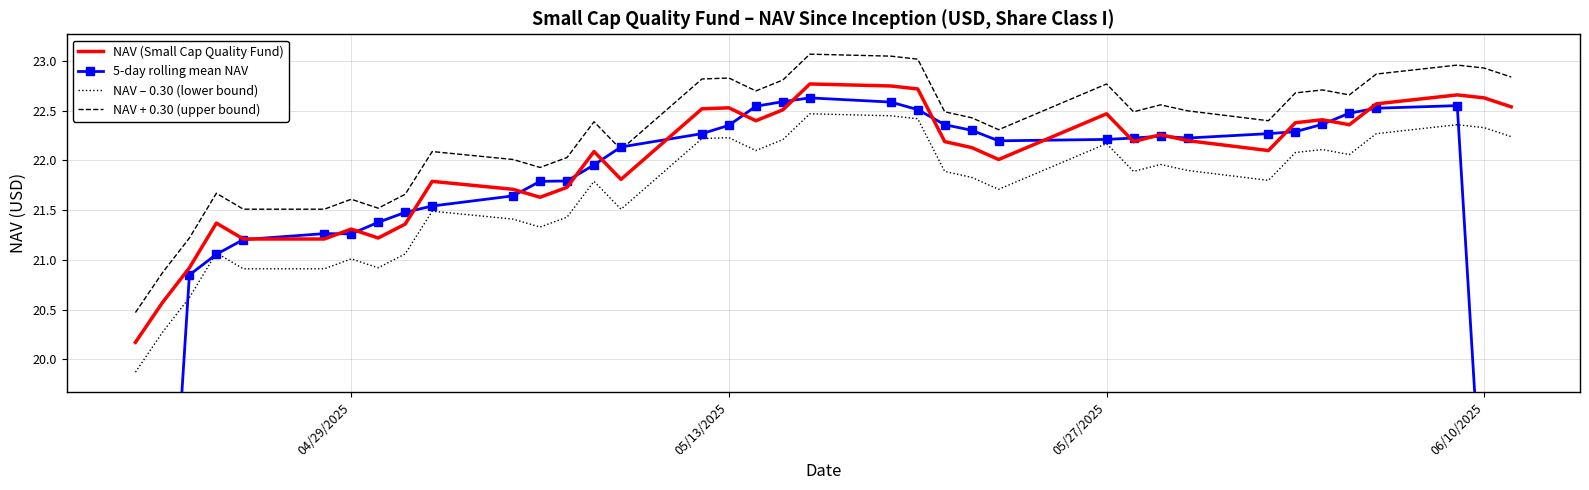

True or false: NAV – 0.30 (lower bound) and NAV + 0.30 (upper bound) intersect in this chart.

False